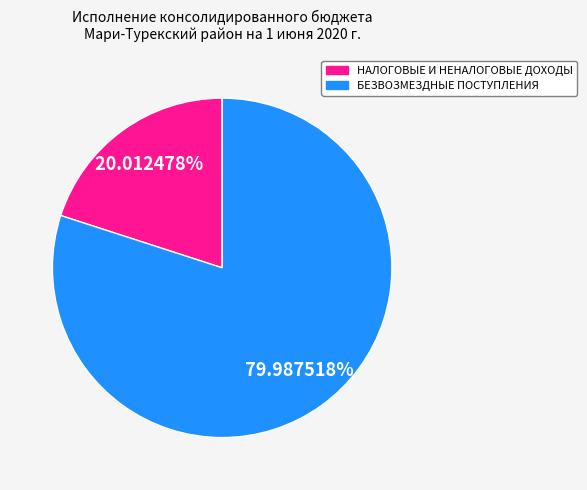

To the nearest percent, what is the average slice percentage?

50%